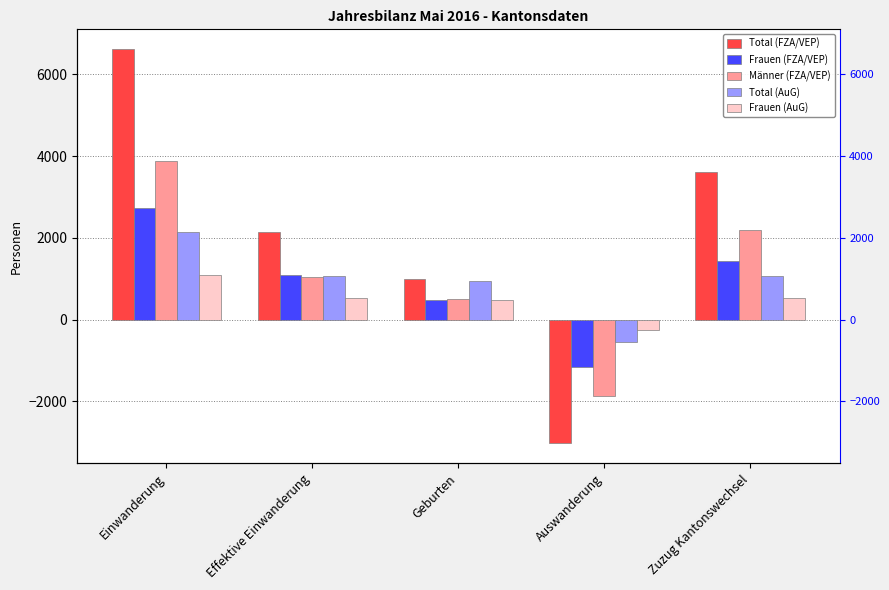

The Frauen (AuG) series shows -386 at Auswanderung. True or false?

False